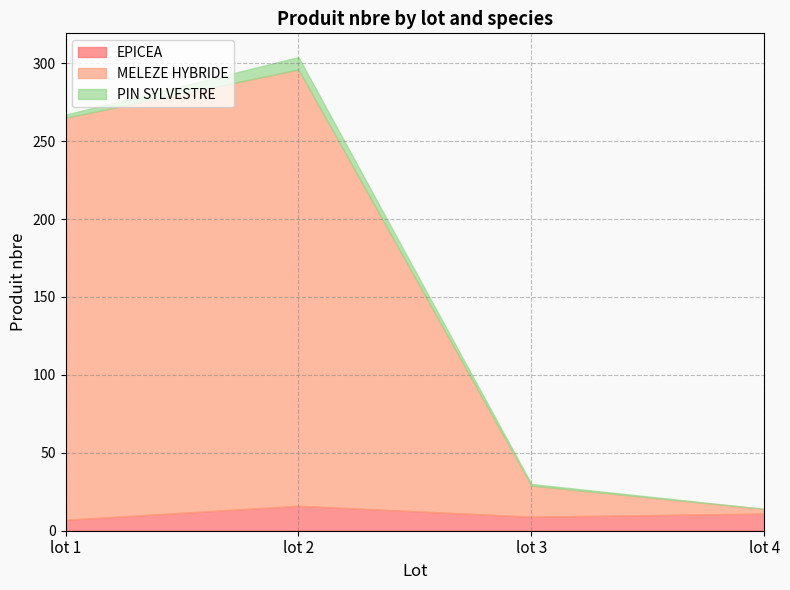

Does the chart display data point markers on the line(s)?

No